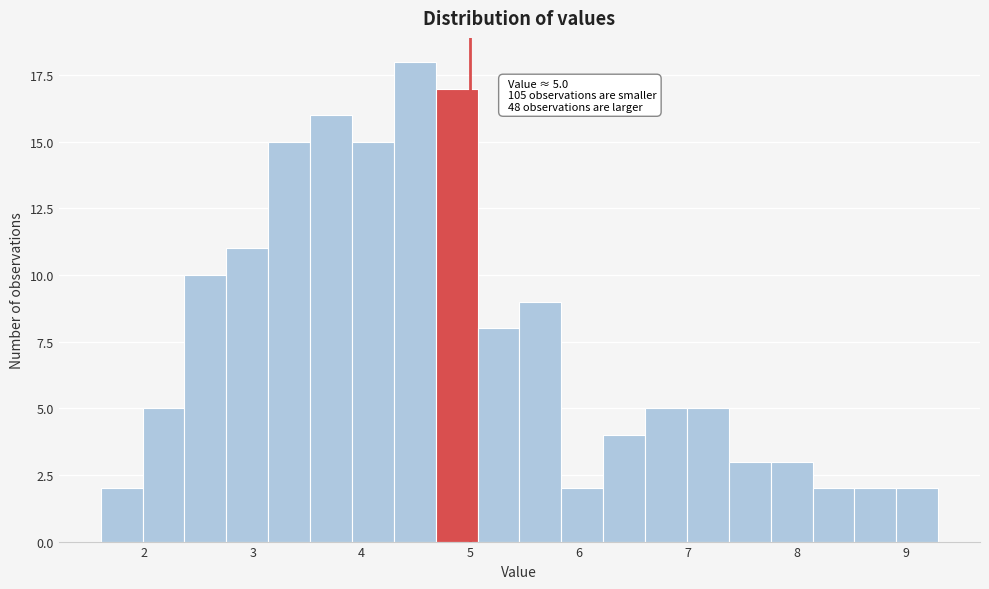

Around what value on the x-axis is the tallest bar? Give the approximate position of its centre, as read against the axis.

4.5